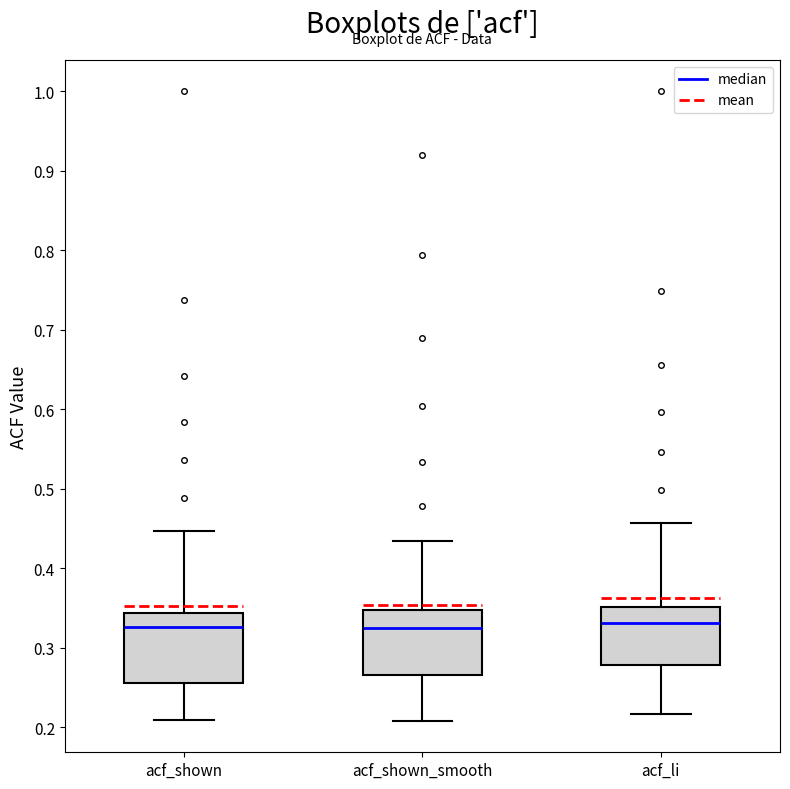

Where does the upper whisker of the box for acf_shown_smooth end on the y-axis? The values are not printed on the chart, so give them approximately, as read against the axis.

0.43